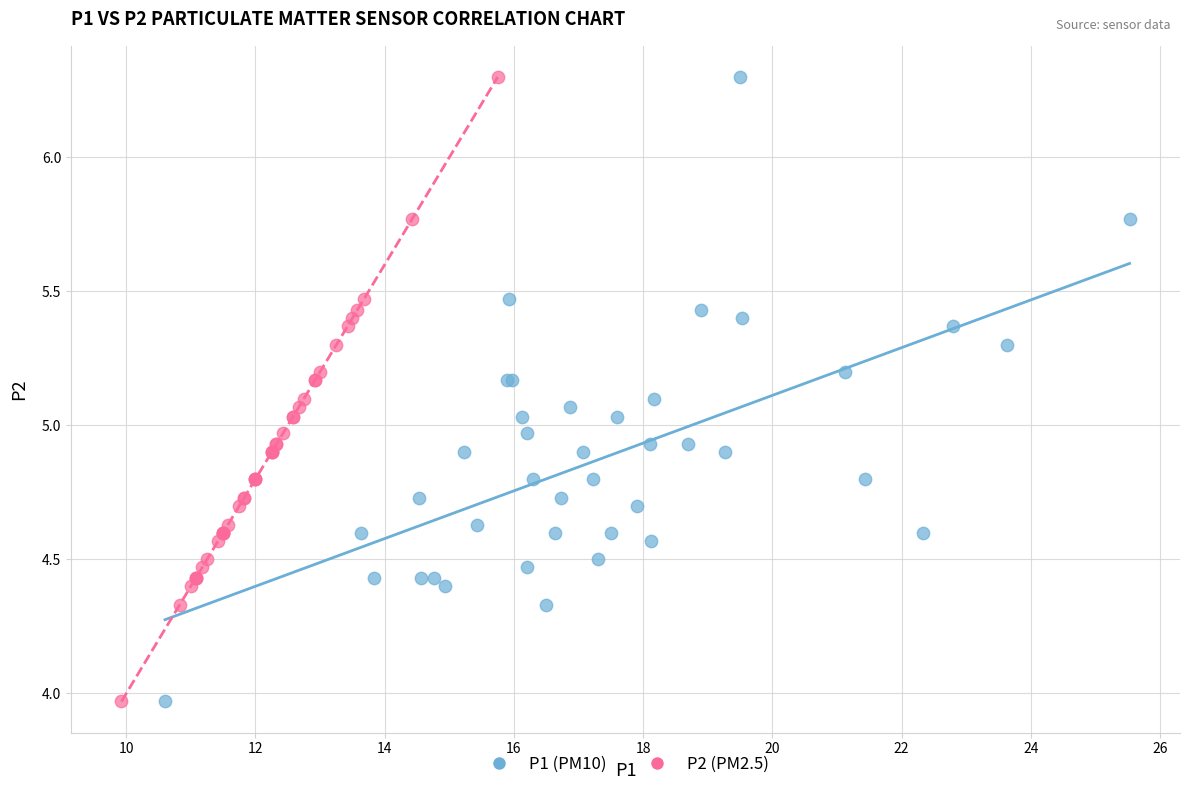

What are all the series names shown in the legend?

P1 (PM10), P2 (PM2.5)